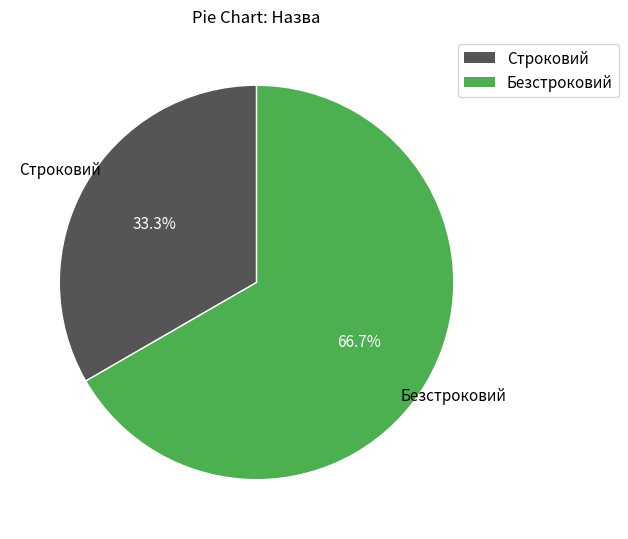

To the nearest percent, what percentage of the pie is Строковий?

33%